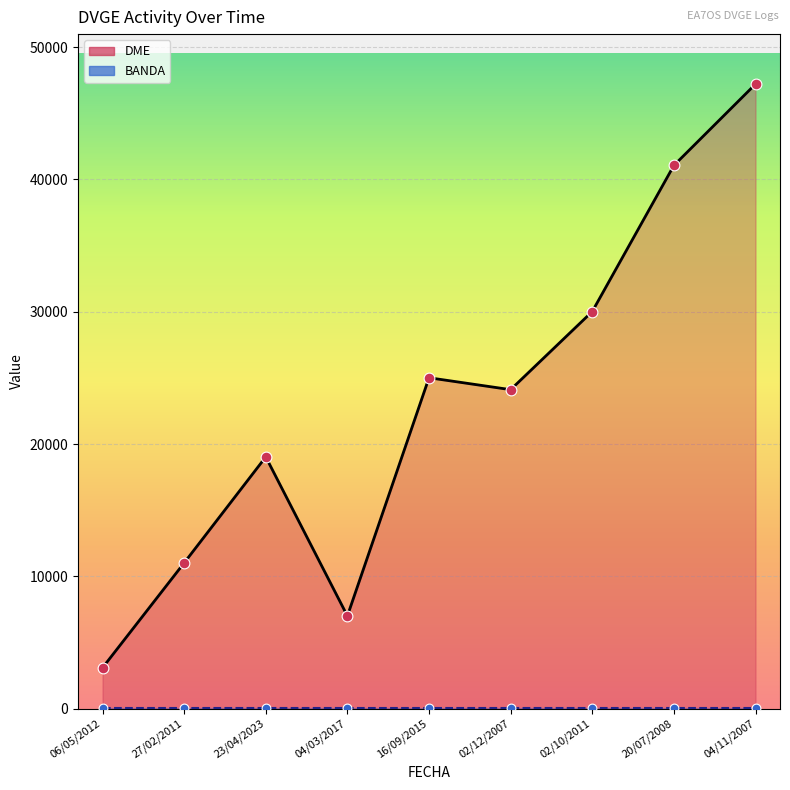

What is the change in value from 06/05/2012 to 04/11/2007?

+44119